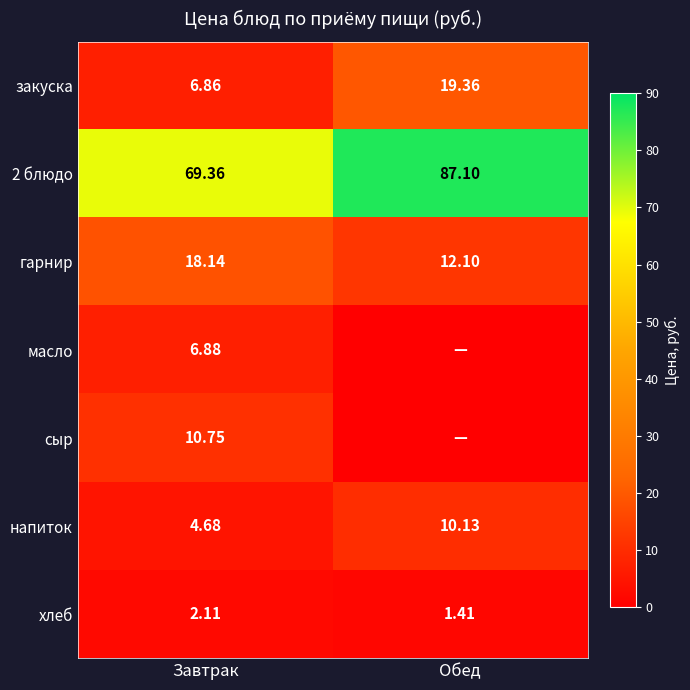

Is the value of гарнир at Обед greater than the value of хлеб at Обед?

Yes